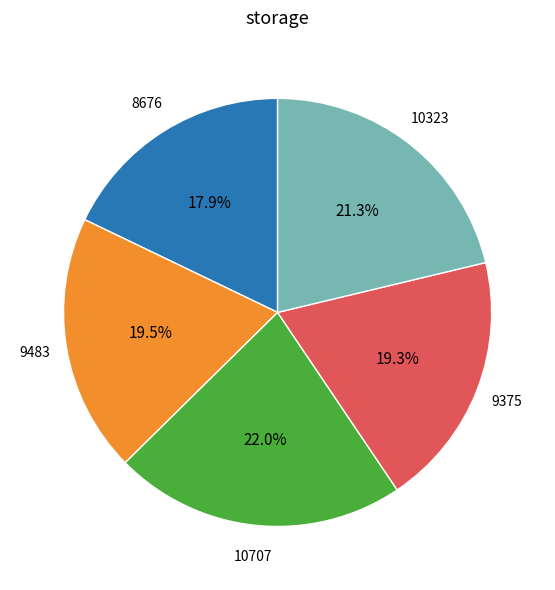

Is there any slice that represents more than half of the pie?

No